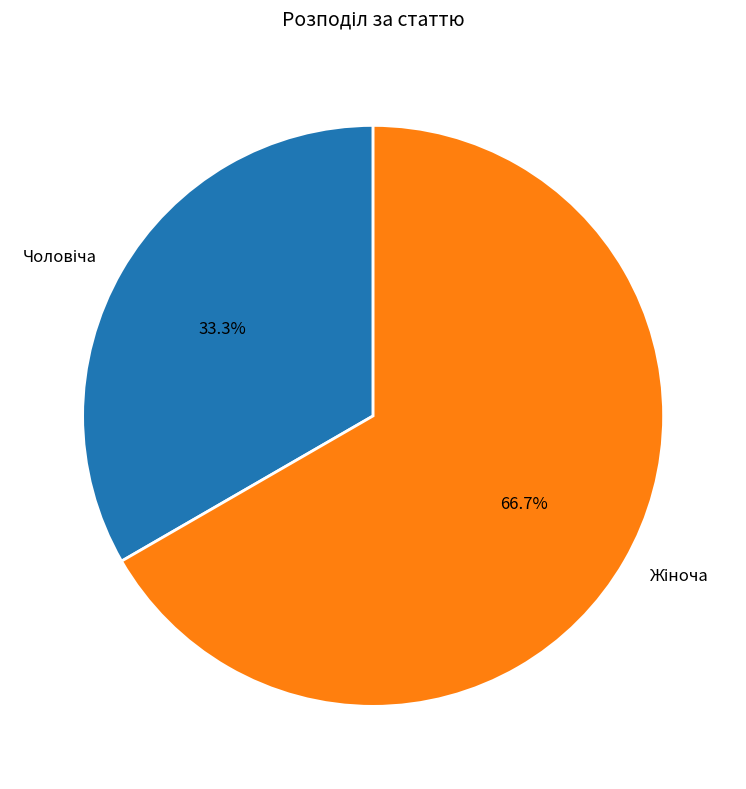

How many segments does this pie chart have?

2